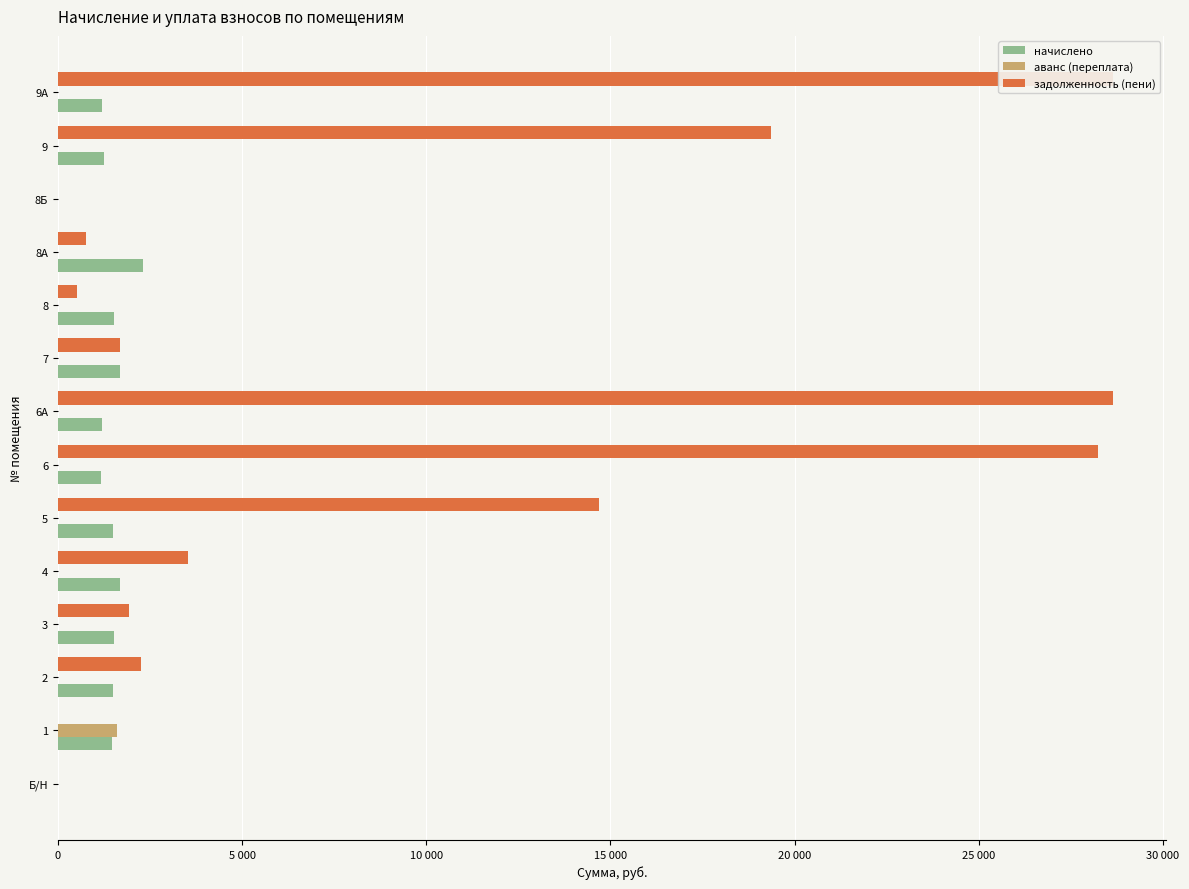

How many bars are there in total?

42